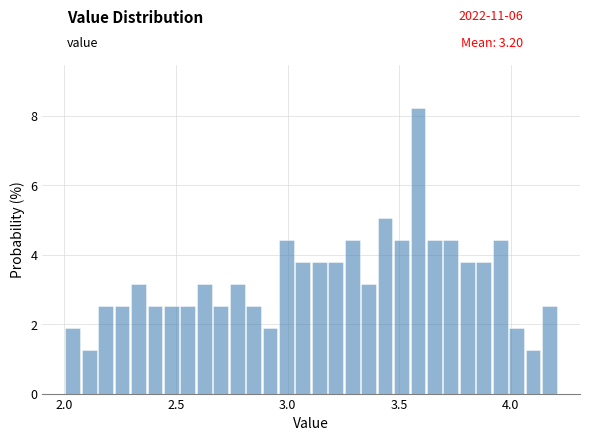

Around what value on the x-axis is the tallest bar? Give the approximate position of its centre, as read against the axis.

3.60